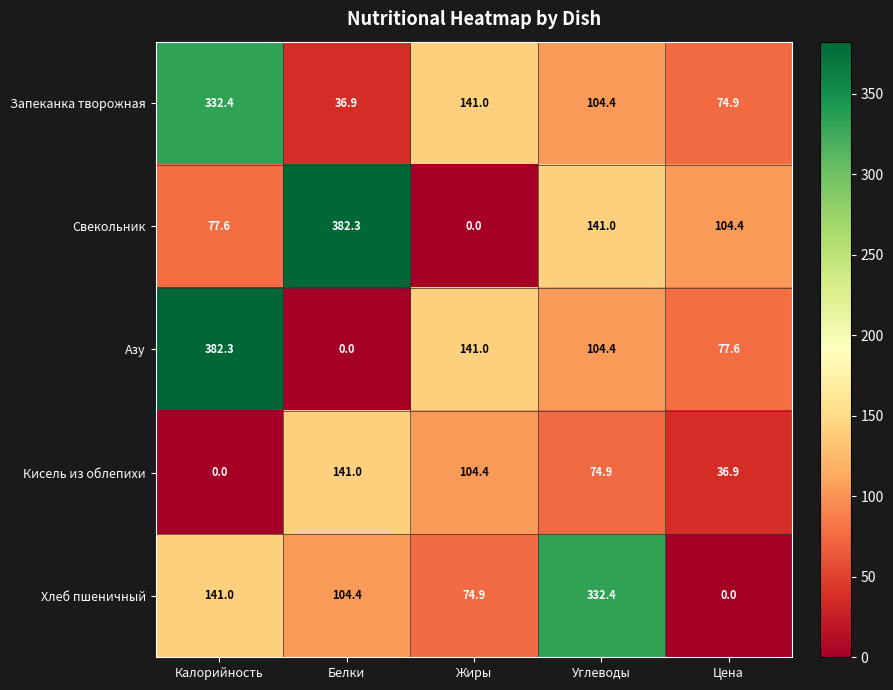

How many distinct data groups are displayed?

5